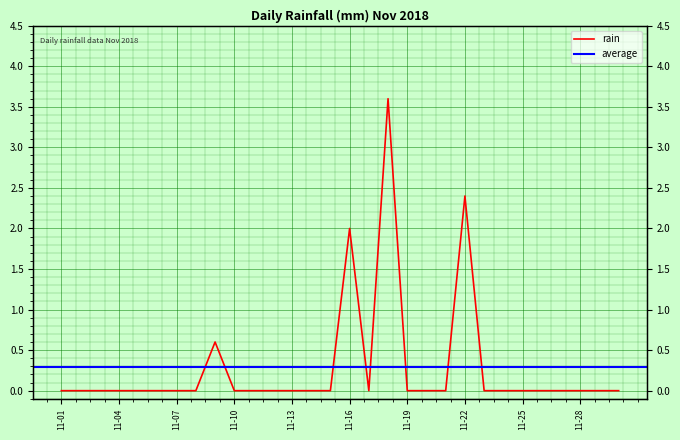

List the labels in order of value, largest first.

2018-11-18, 2018-11-22, 2018-11-16, 2018-11-09, 2018-11-01, 2018-11-02, 2018-11-03, 2018-11-04, 2018-11-05, 2018-11-06, 2018-11-07, 2018-11-08, 2018-11-10, 2018-11-11, 2018-11-12, 2018-11-13, 2018-11-14, 2018-11-15, 2018-11-17, 2018-11-19, 2018-11-20, 2018-11-21, 2018-11-23, 2018-11-24, 2018-11-25, 2018-11-26, 2018-11-27, 2018-11-28, 2018-11-29, 2018-11-30